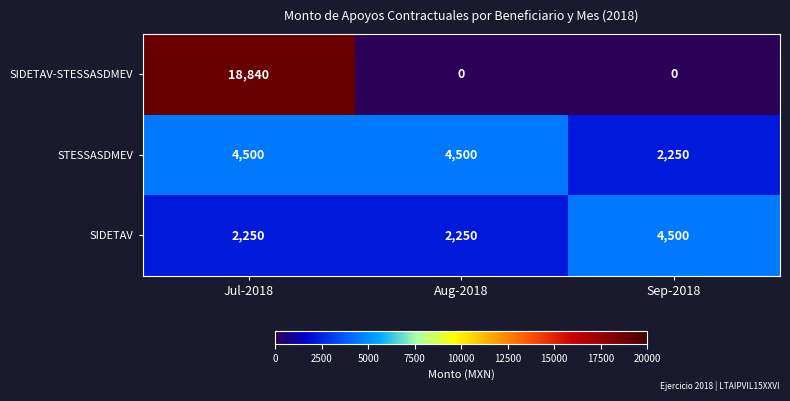

Rank the series at Aug-2018 from highest to lowest value.

STESSASDMEV, SIDETAV, SIDETAV-STESSASDMEV